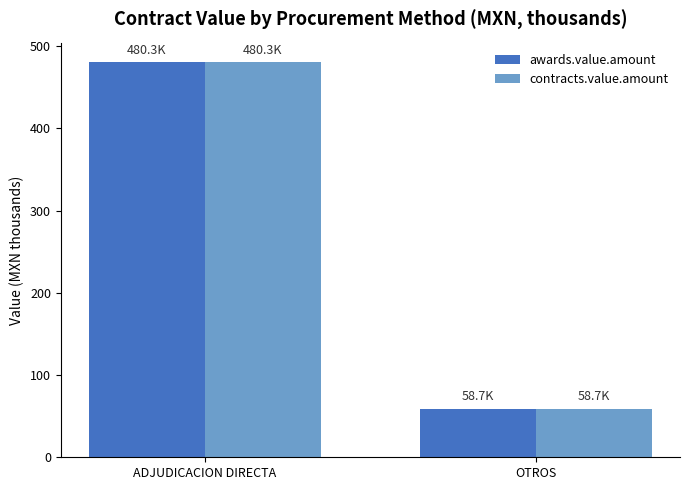

At which label does awards.value.amount reach its peak?

ADJUDICACION DIRECTA